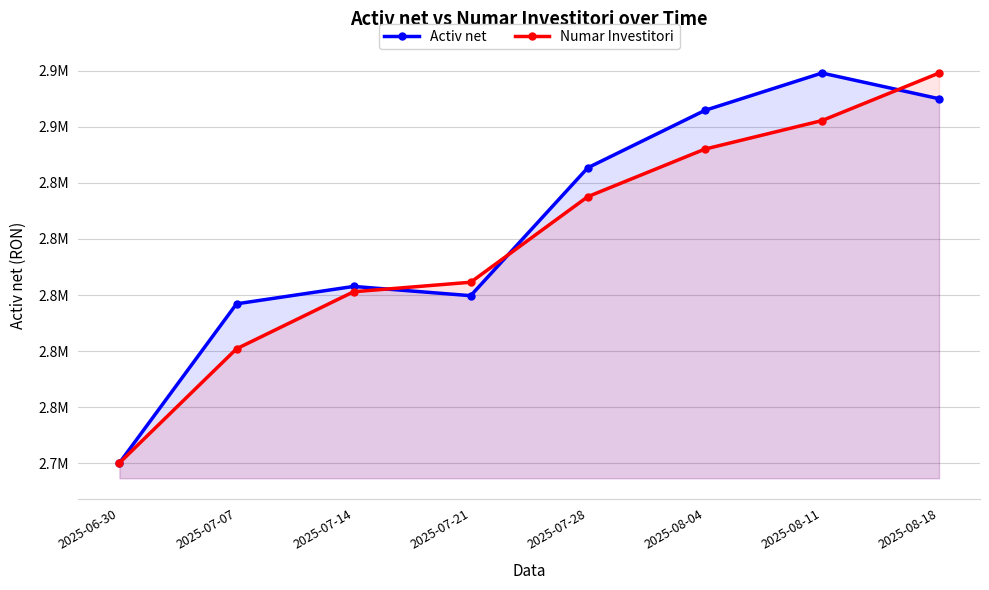

Read the Numar Investitori value at 2025-08-04.

2852059.2